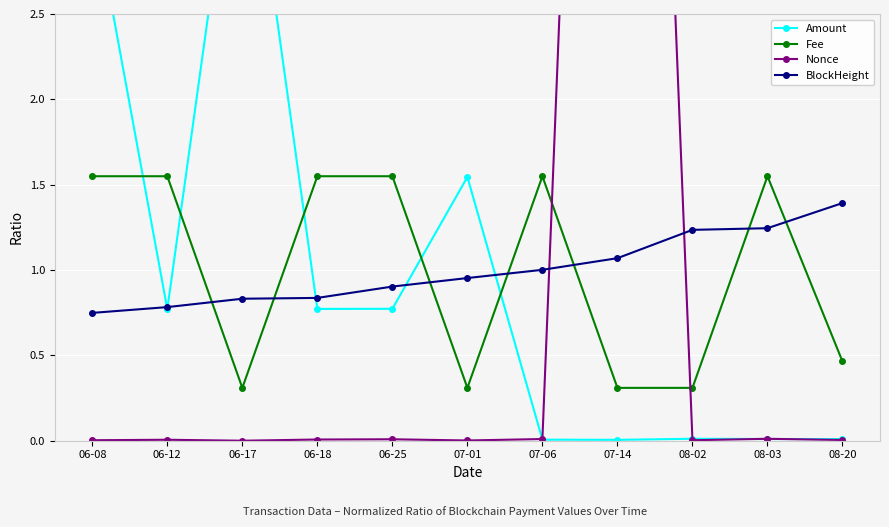

What position from the left is 06-18?

4